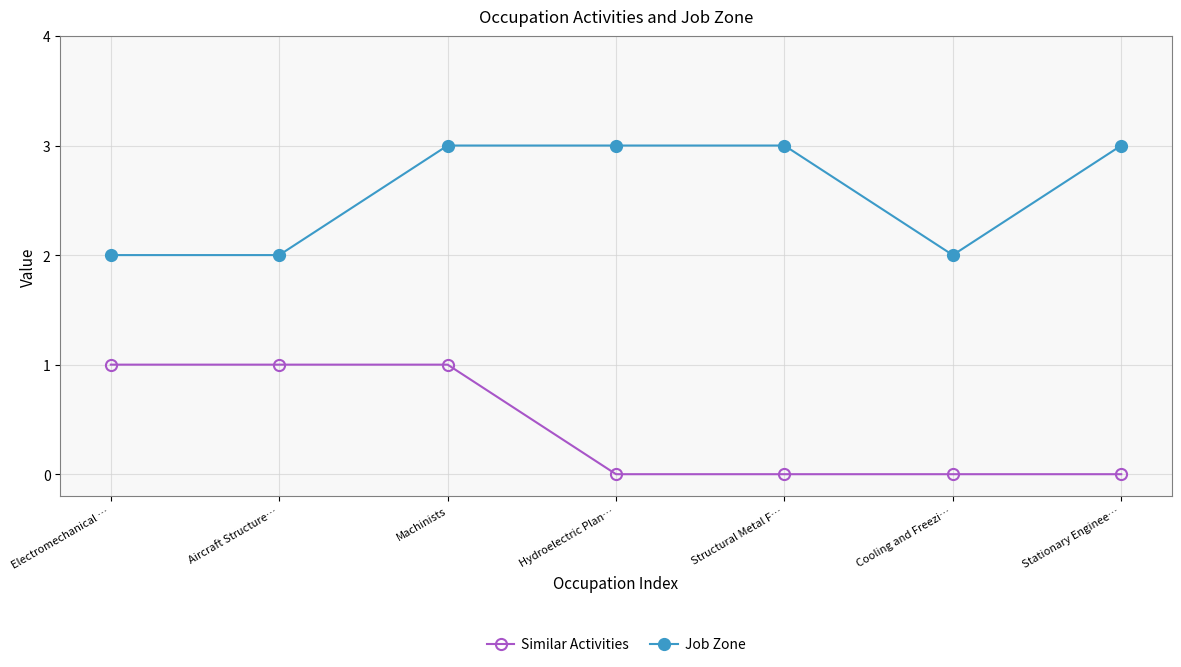

The Similar Activities series shows 1 at Electromechanical …. True or false?

True